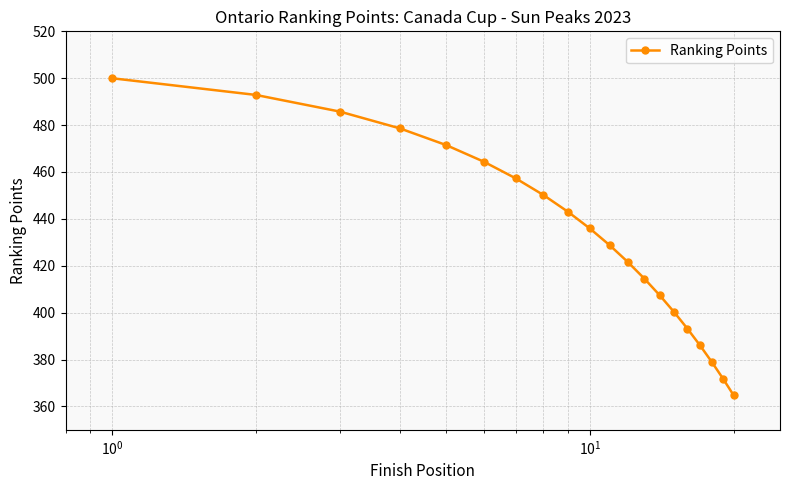

What is the maximum value shown in the chart?

500.0